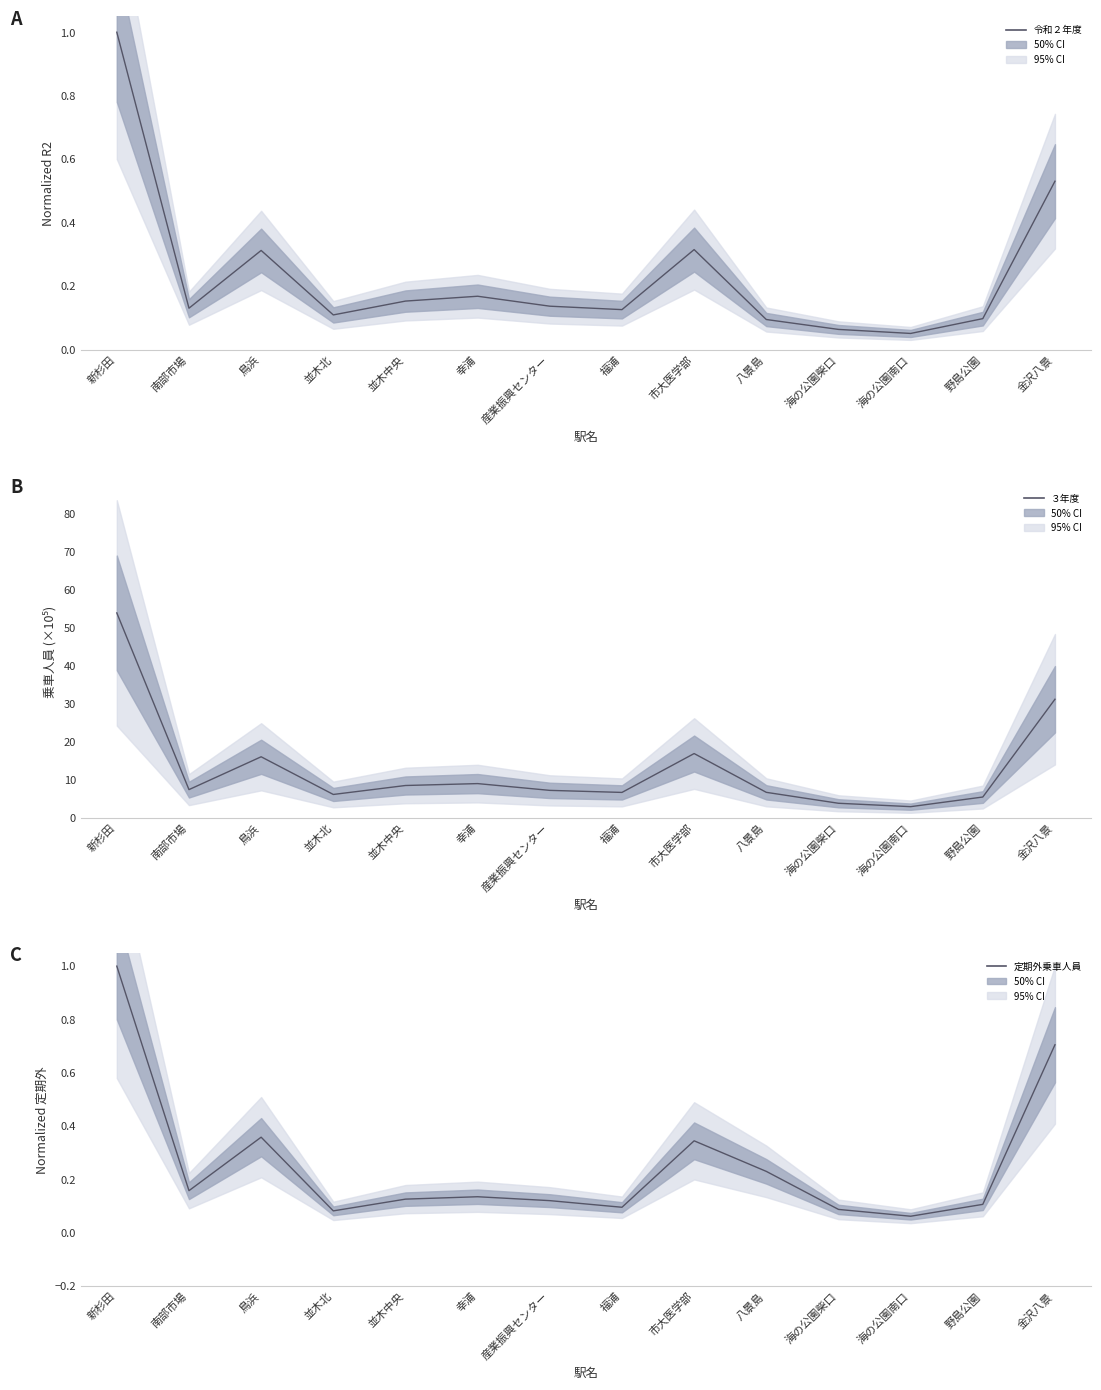

What is the lowest value of the 定期外乗車人員 series?

0.1